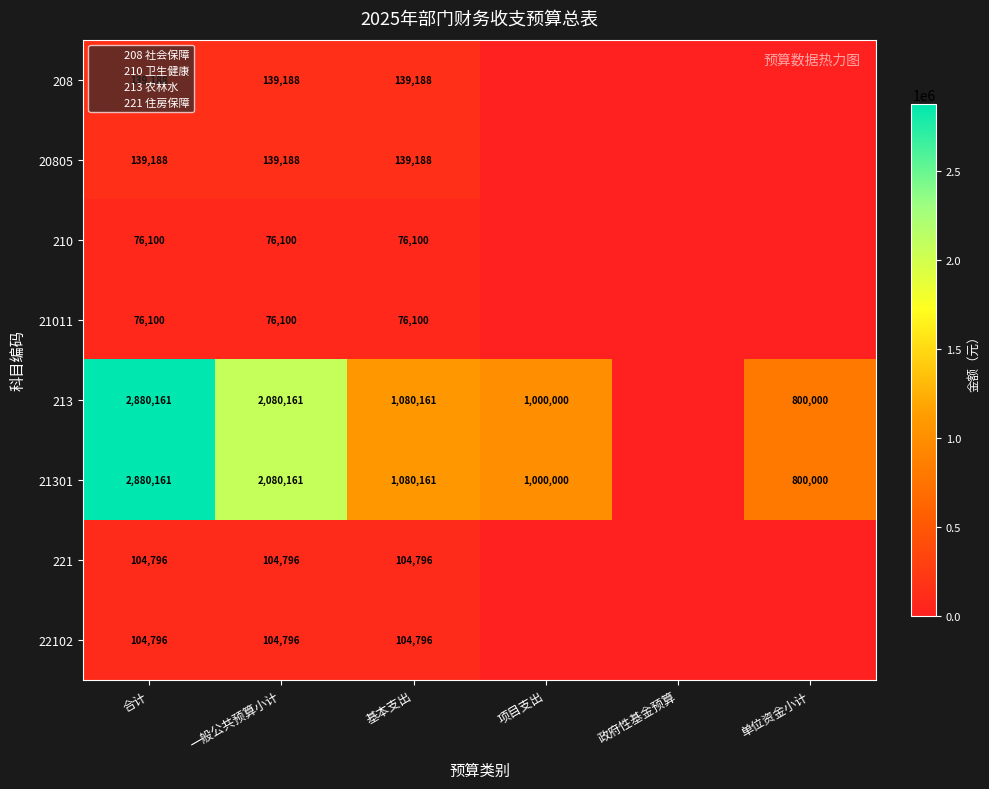

At how many categories does at least one series exceed 461155?

5